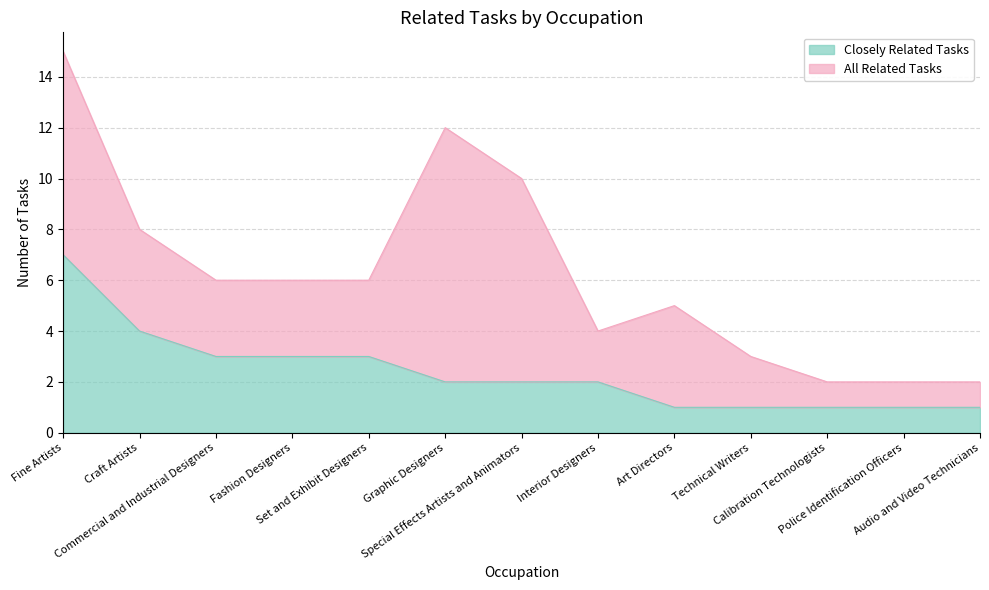

What is the value of the 2nd point from the left?

4